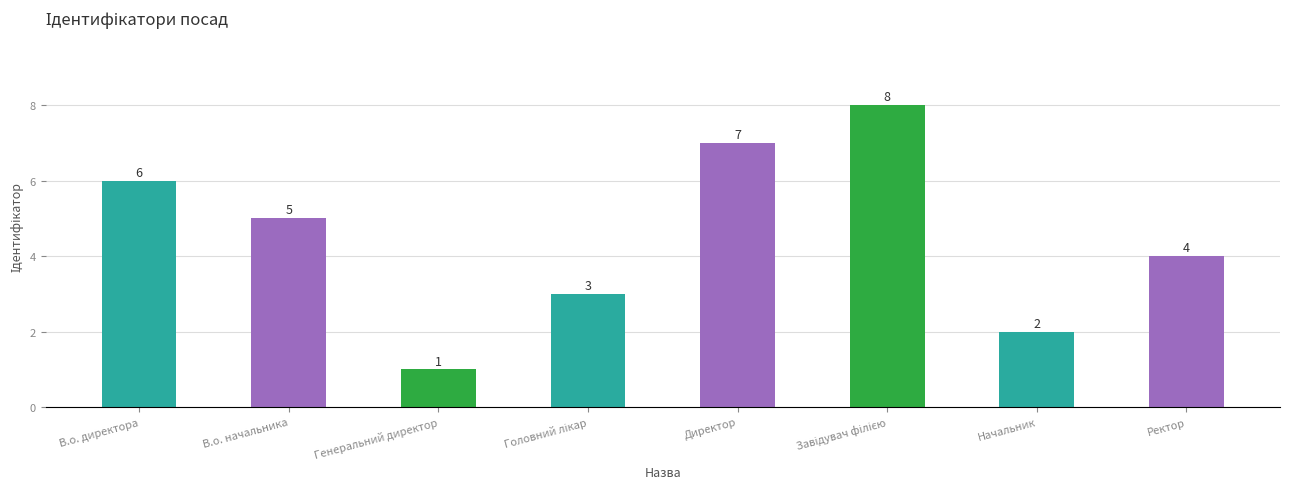

Where is the data nearest to the value 4?

Ректор